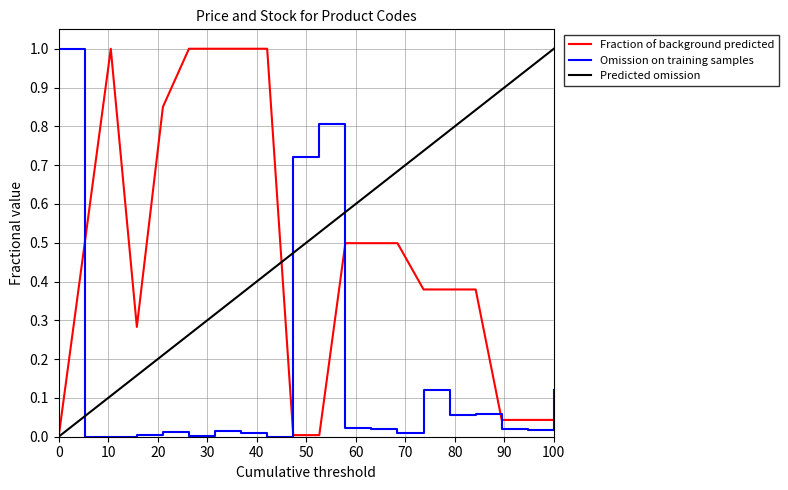

What is the maximum value for Fraction of background predicted?

1.0